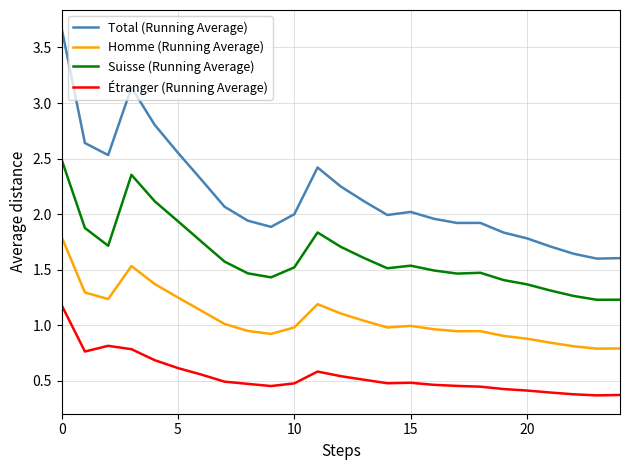

List the series in order of their peak value, lowest first.

Étranger (Running Average), Homme (Running Average), Suisse (Running Average), Total (Running Average)